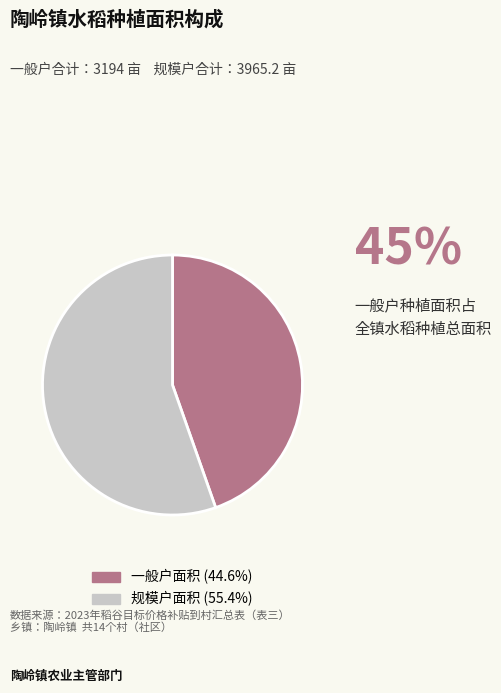

Is there a majority slice in this chart?

Yes